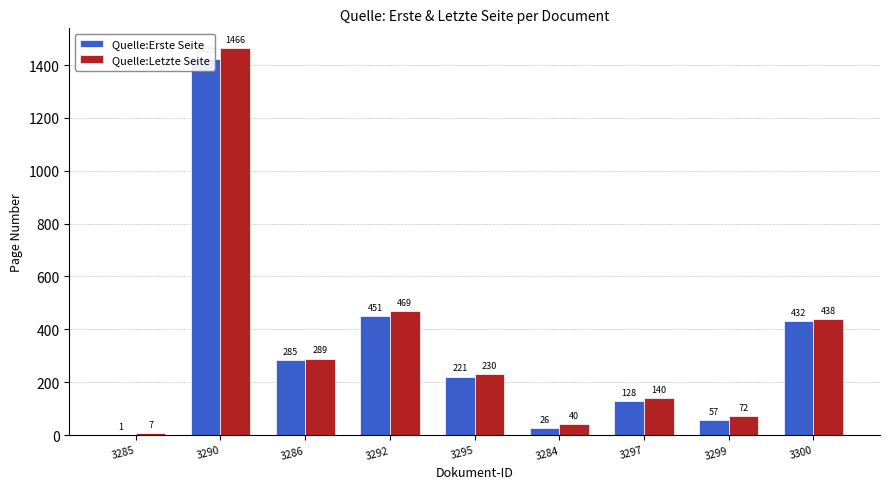

Which label corresponds to the smallest value in the chart?

3285